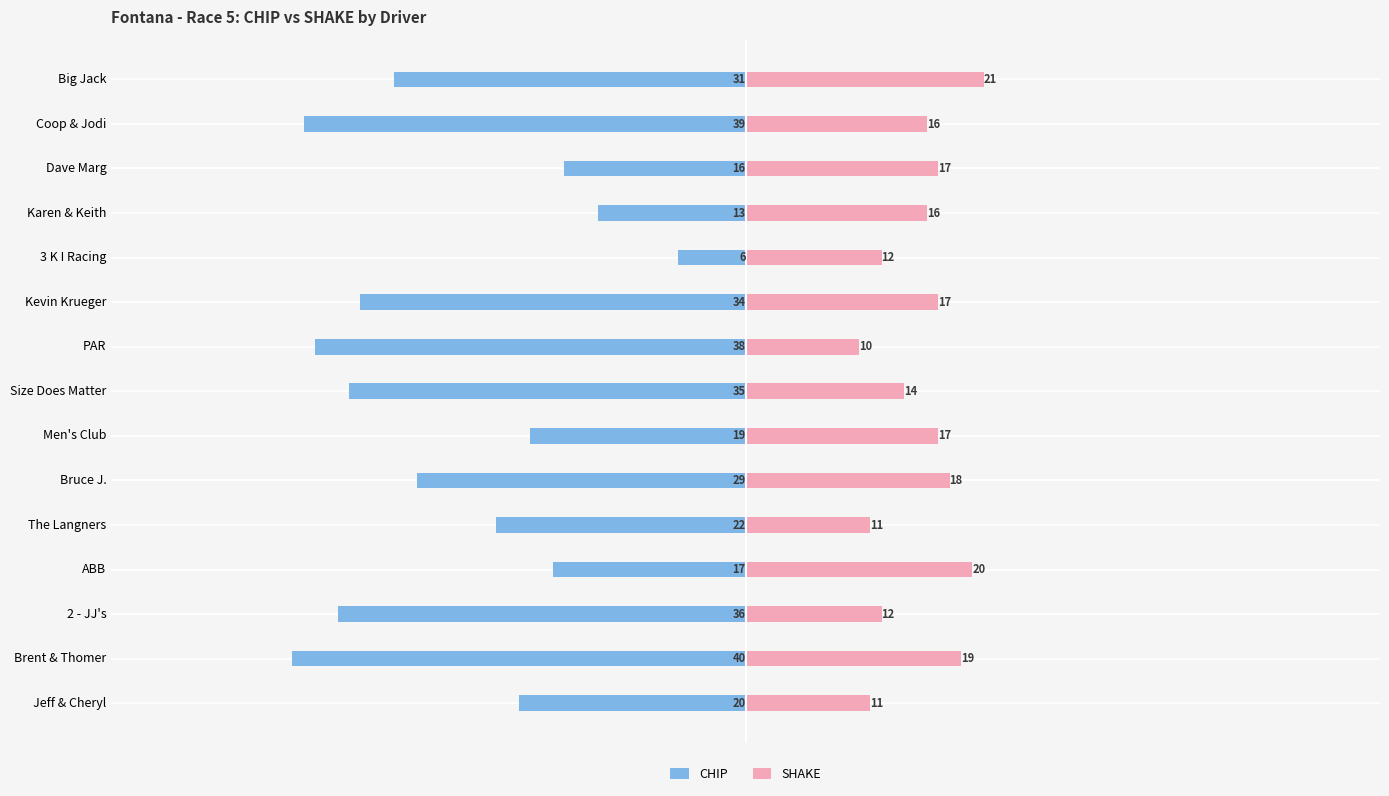

Does the chart contain stacked bars?

No